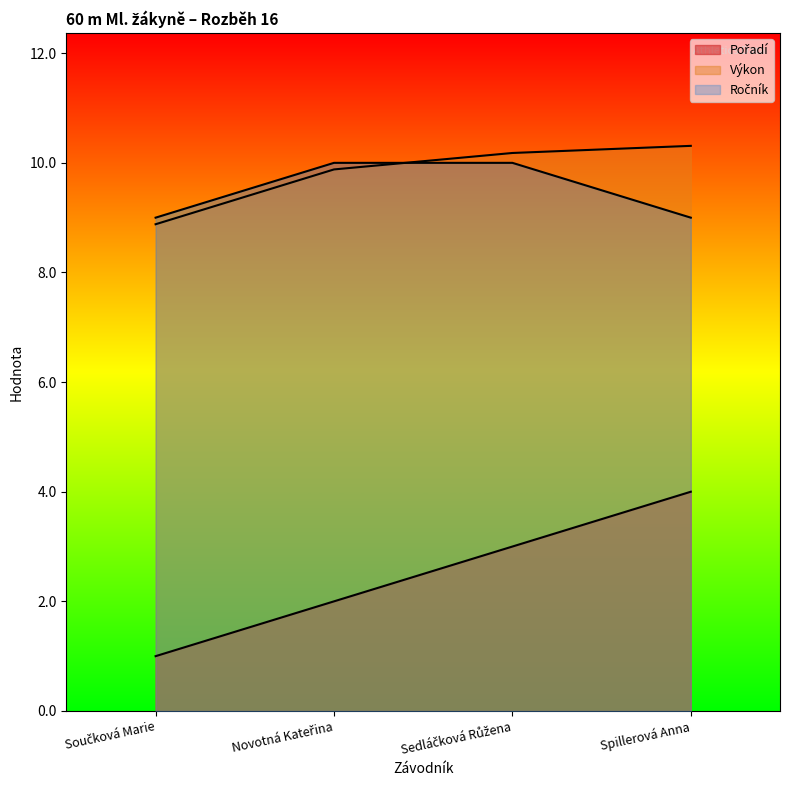

Does the chart have visible grid lines?

No